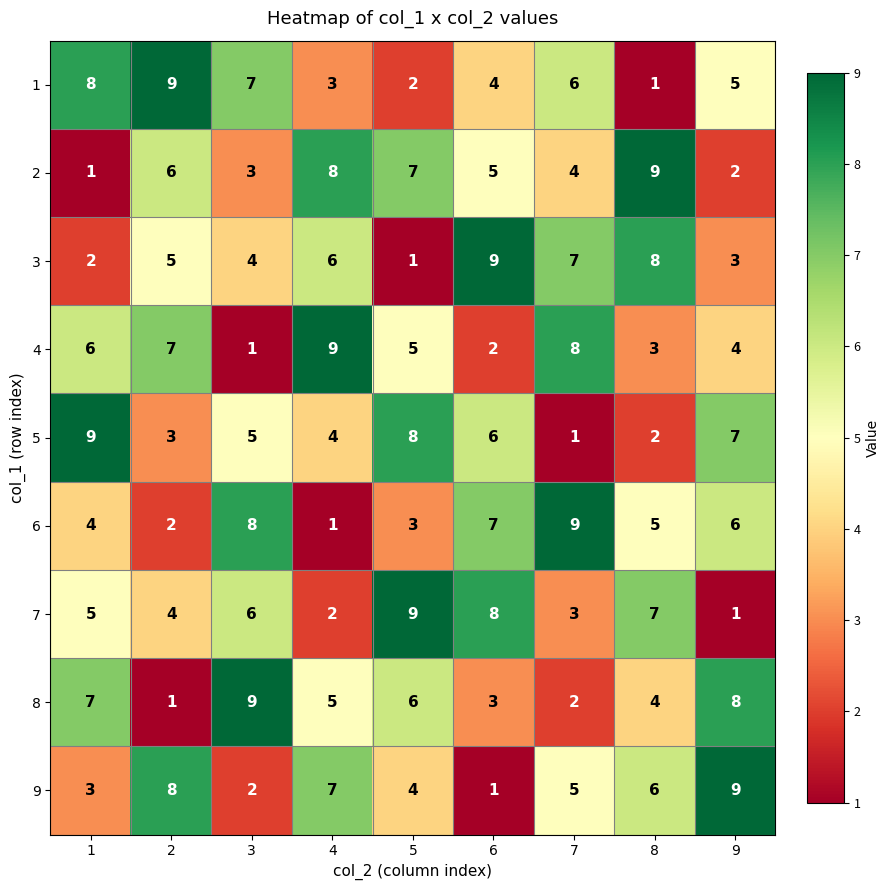

Which series changed the most between 2 and 8?

1